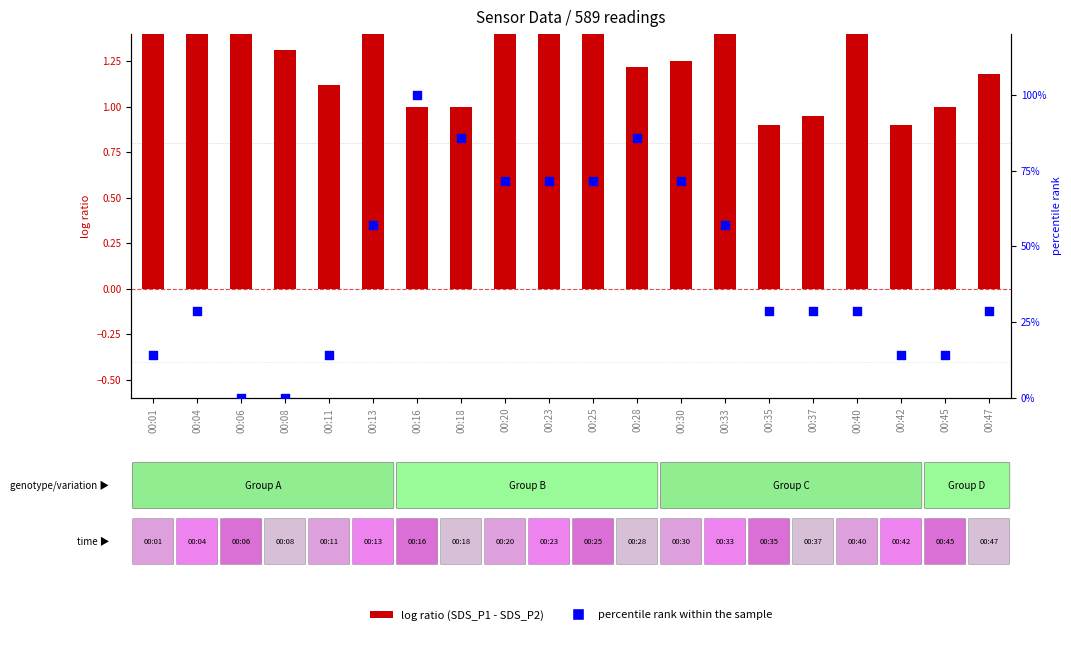

Is the value of log ratio at 00:33 greater than the value of percentile rank within the sample at 00:47?

No